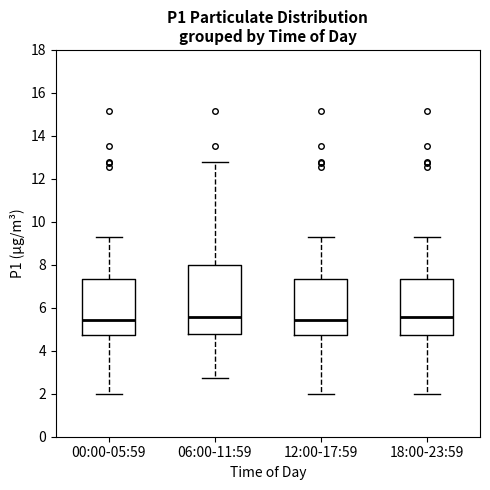

Comparing the boxes themselves (not the whiskers), which one is the tallest?

06:00-11:59